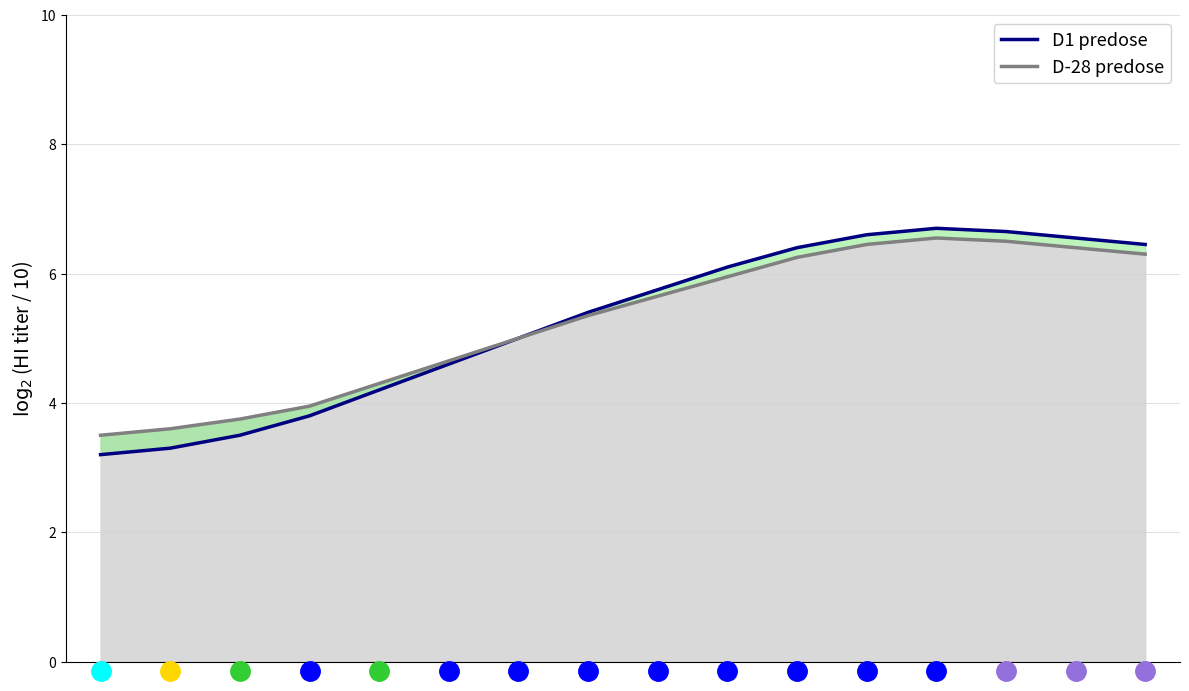

Where is D1 predose nearest to the value 4?

3